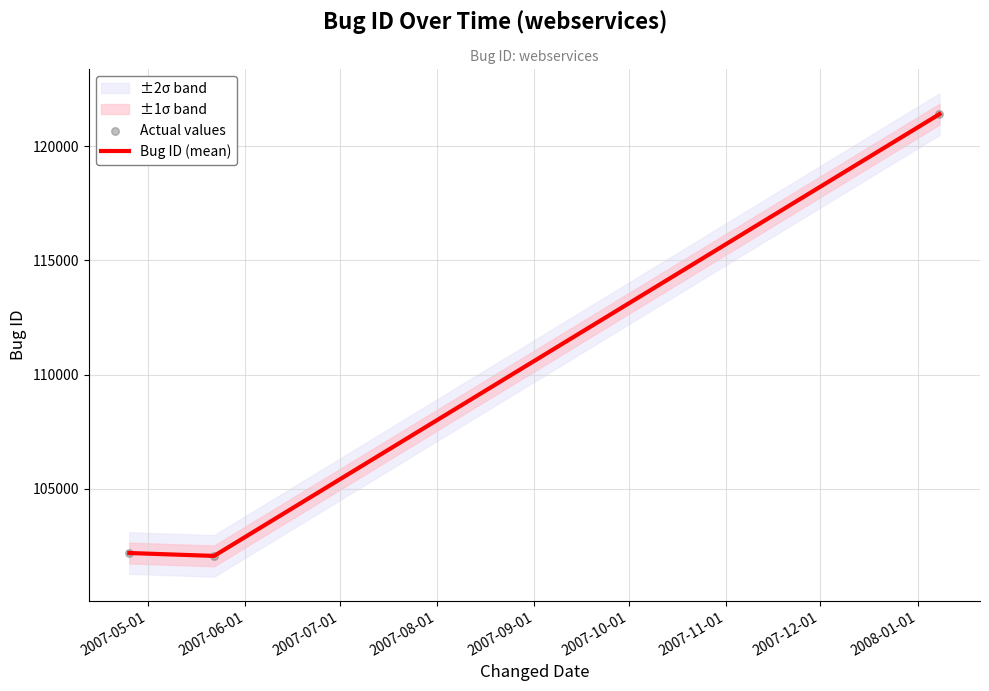

Which series has the largest total across all categories?

Bug ID (mean)